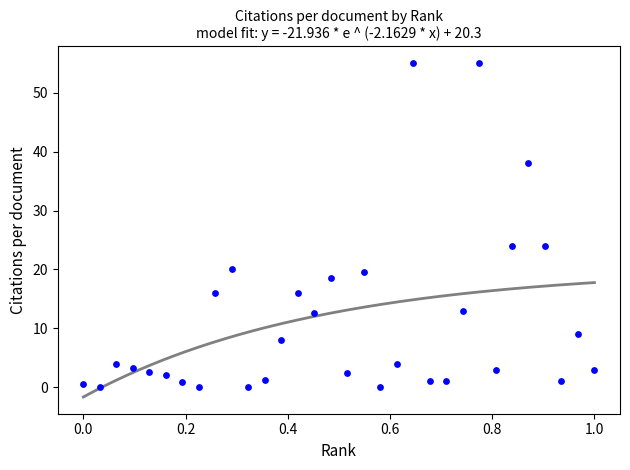

What is the range of X values (max minus min)?

1.0